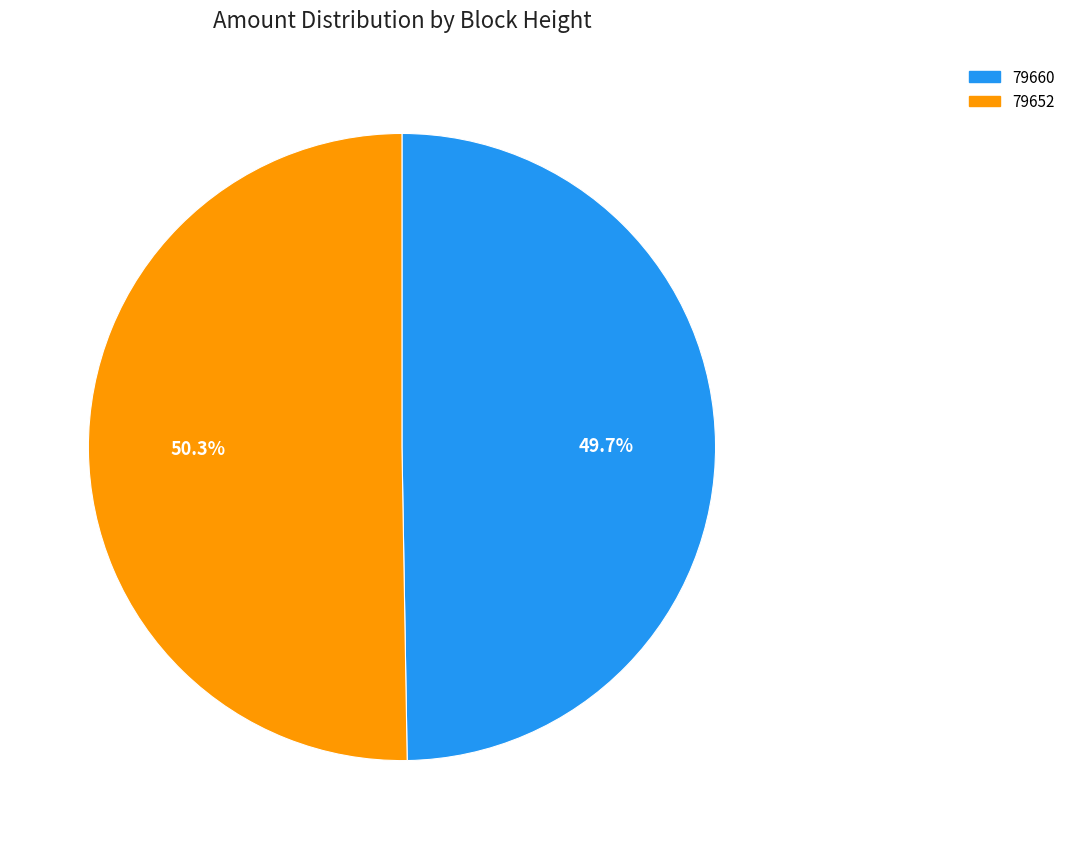

Rank the categories by value from lowest to highest.

79660, 79652